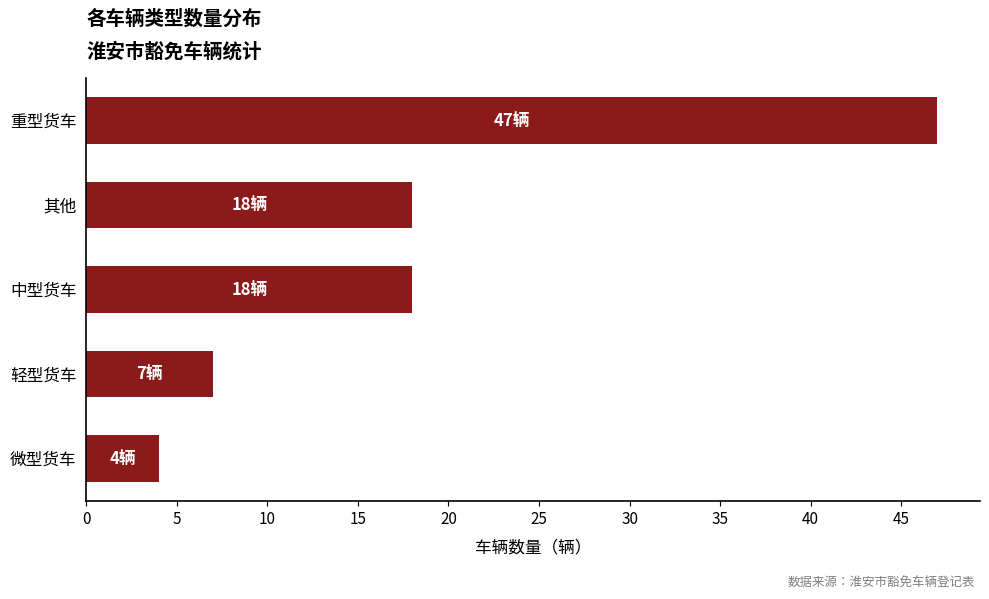

What is the difference between the maximum and second lowest values?

40